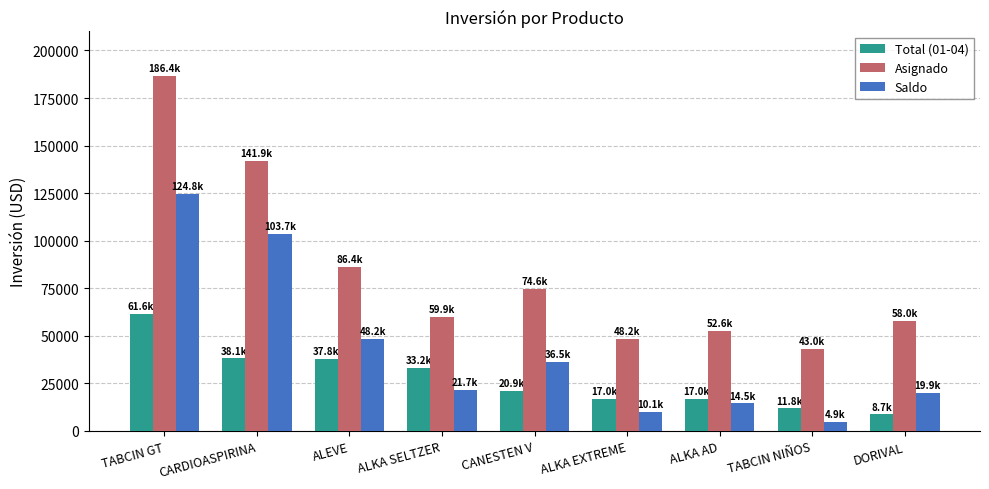

What is the label of the 4th bar from the left?

ALKA SELTZER